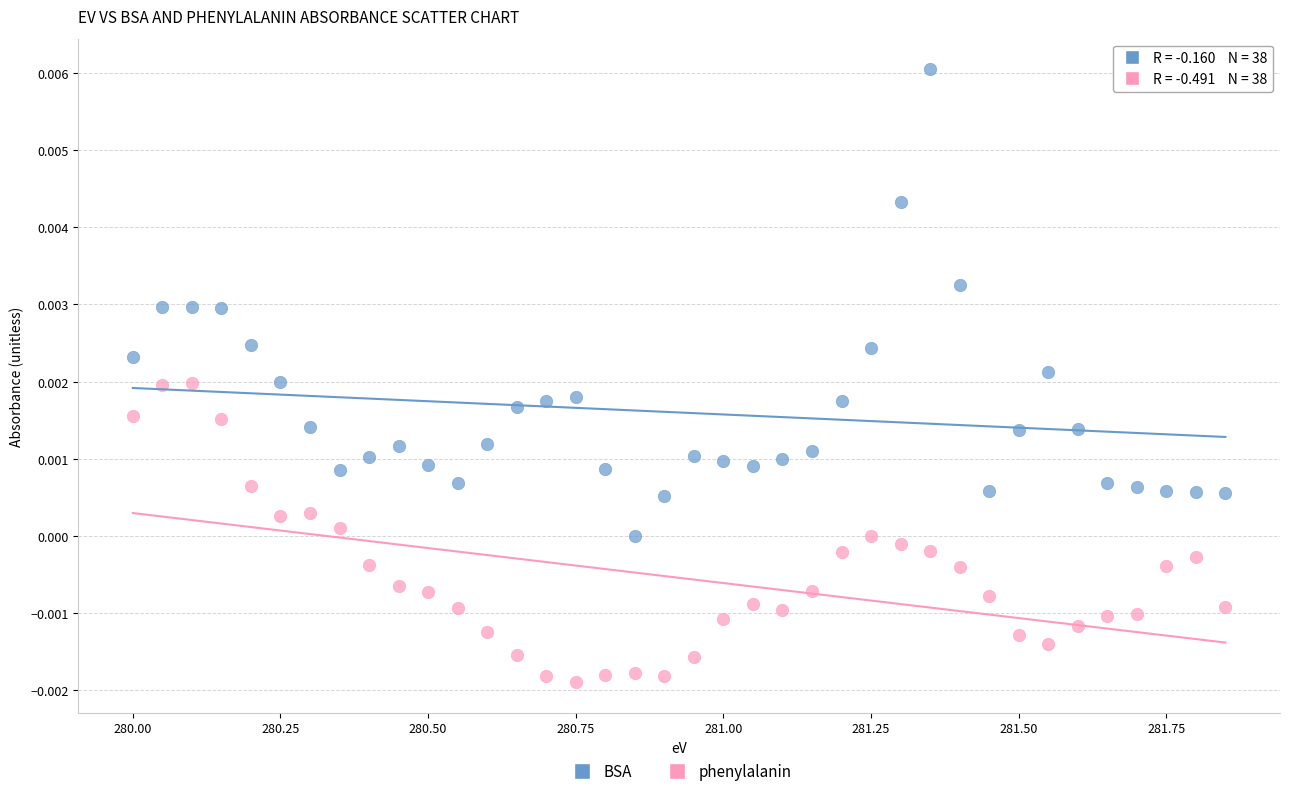

Which series reaches the minimum Y coordinate?

phenylalanin